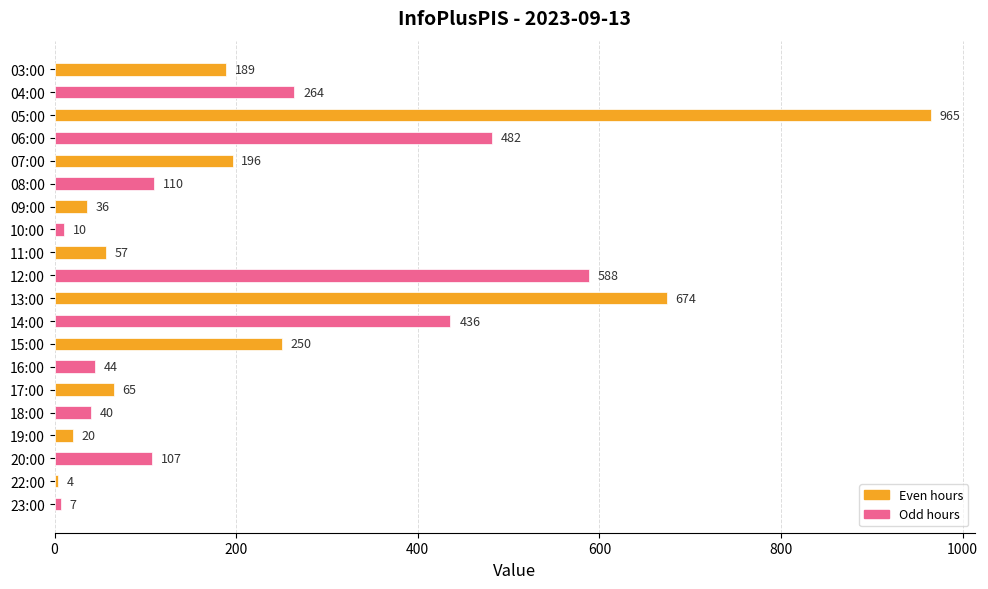

What is the difference between the maximum and minimum values?

961